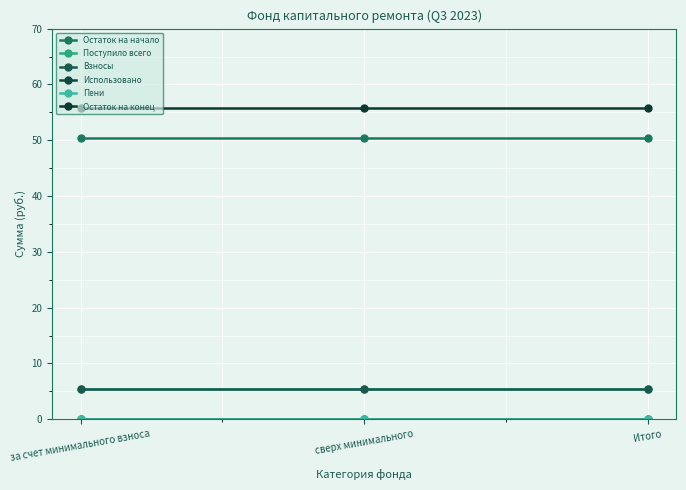

Does the chart have visible grid lines?

Yes